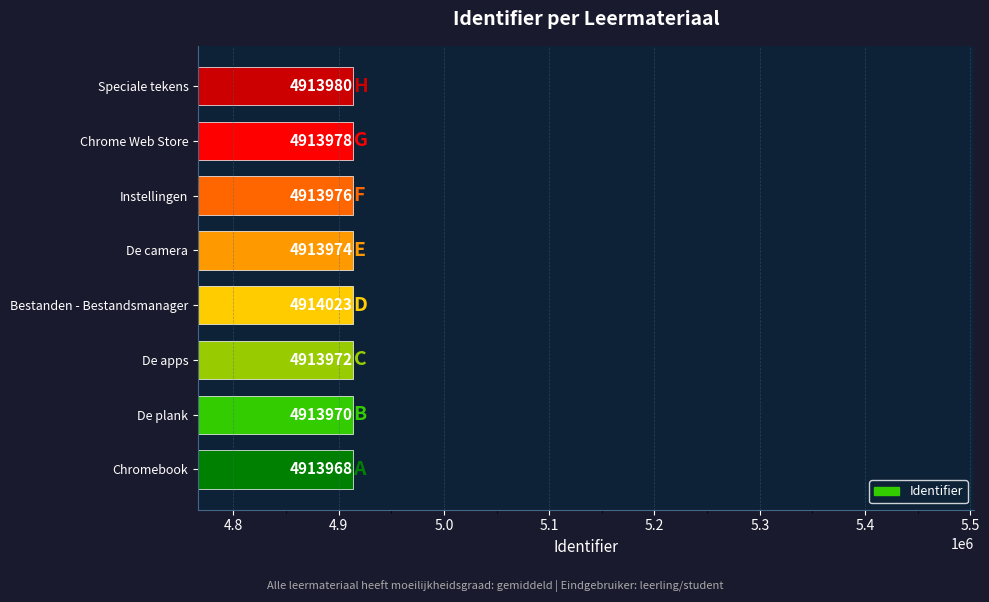

Where is the data nearest to the value 4913995?

Speciale tekens